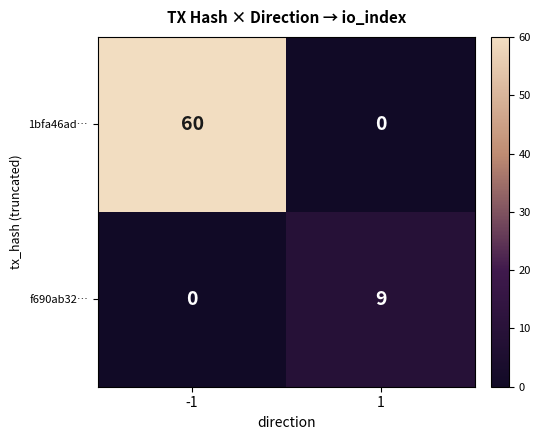

Which series has the largest total across all categories?

1bfa46ad…